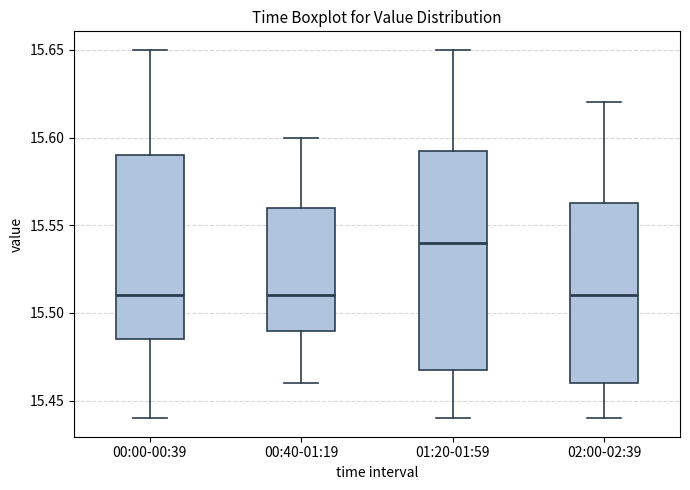

Reading left to right, transcribe this box plot: for each box, give where its median line is, the range the box spans, and where its two whiskers end, as read against the y-axis. The values are not printed on the chart, so give them approximately, as read against the axis.

00:00-00:39: median 15.510, box 15.485 to 15.590, whiskers 15.440 to 15.650
00:40-01:19: median 15.510, box 15.490 to 15.560, whiskers 15.460 to 15.600
01:20-01:59: median 15.540, box 15.470 to 15.595, whiskers 15.440 to 15.650
02:00-02:39: median 15.510, box 15.460 to 15.565, whiskers 15.440 to 15.620